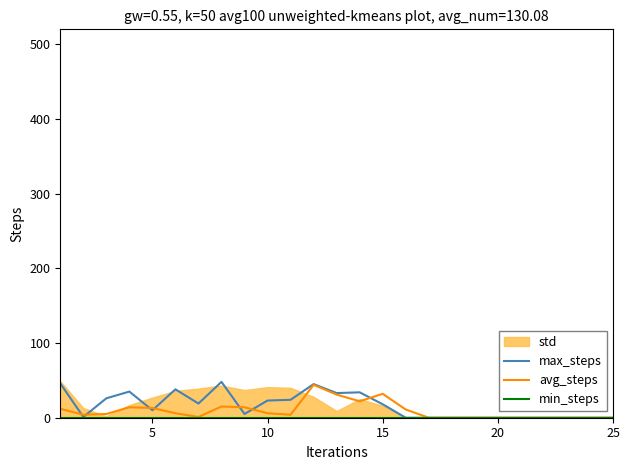

The avg_steps series shows 0 at 20. True or false?

True